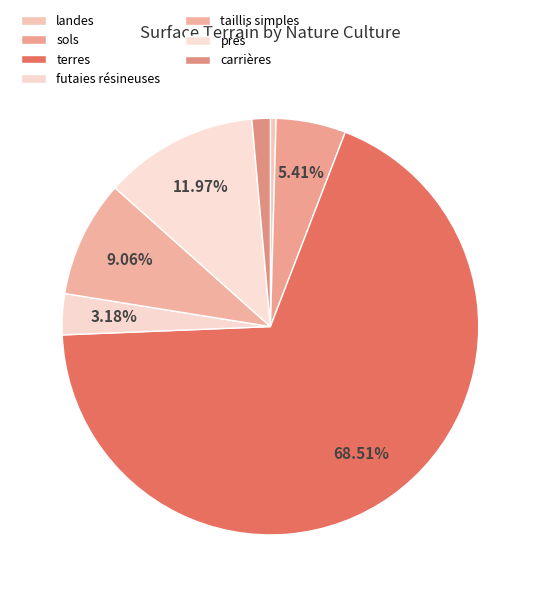

Count the number of slices in the pie.

7